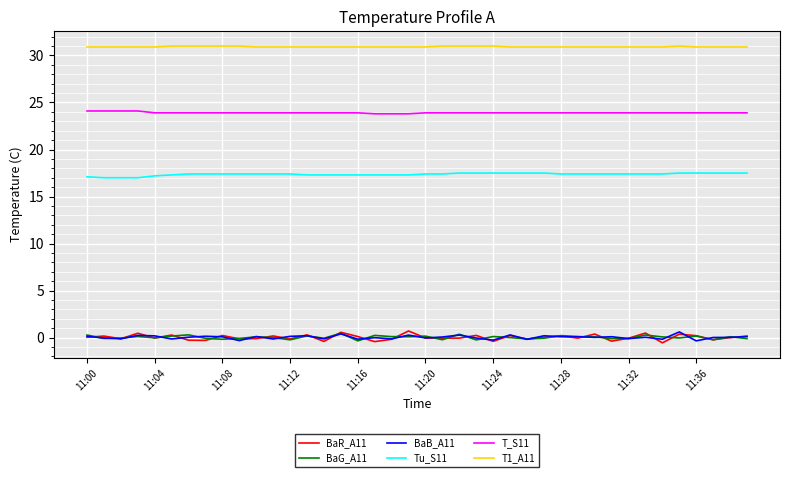

What is the maximum value shown in the chart?

31.0